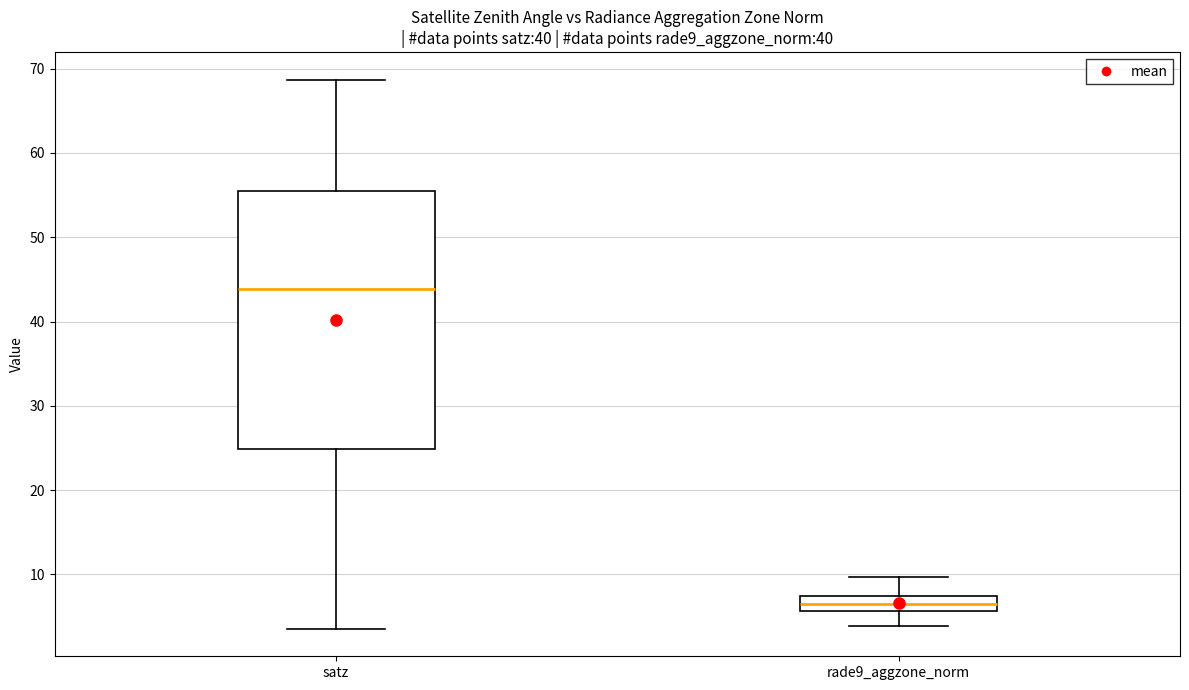

Which box has the highest median line?

satz